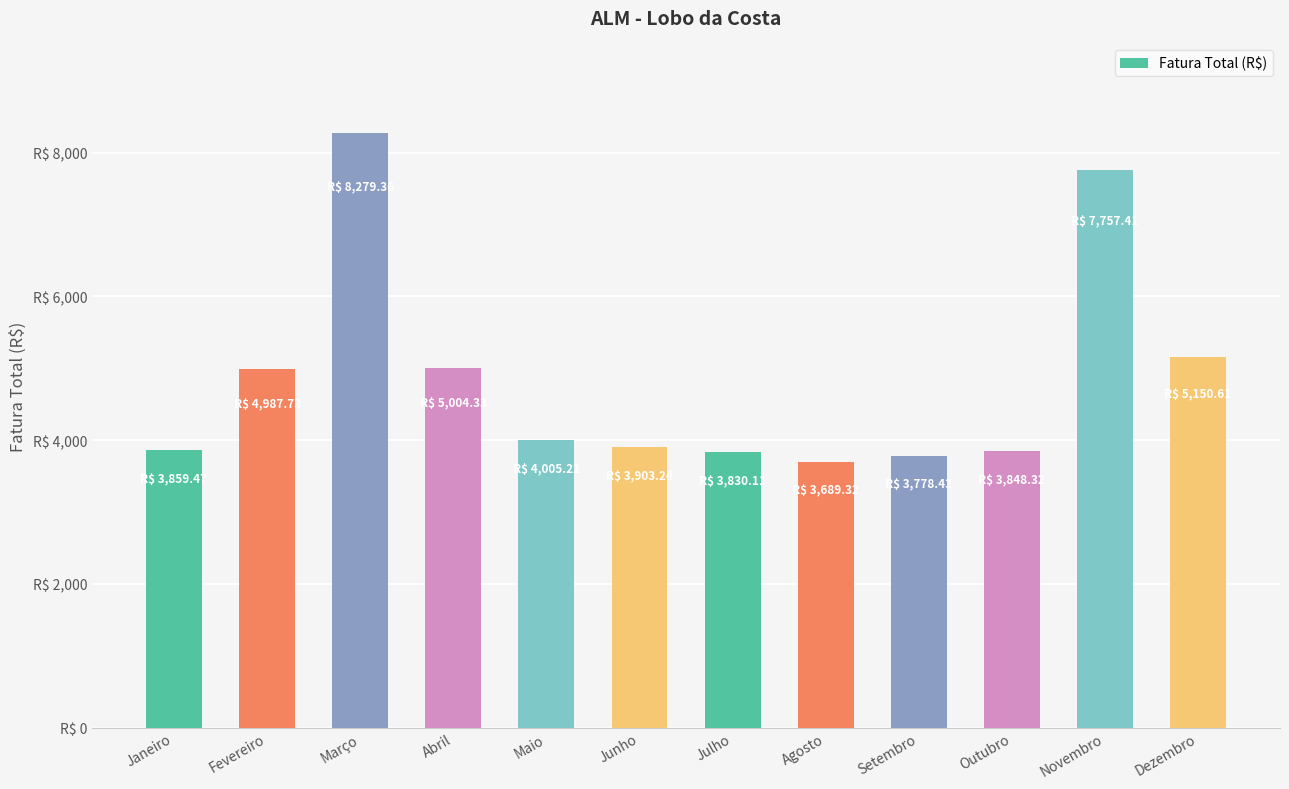

Where is the data nearest to the value 5984?

Dezembro